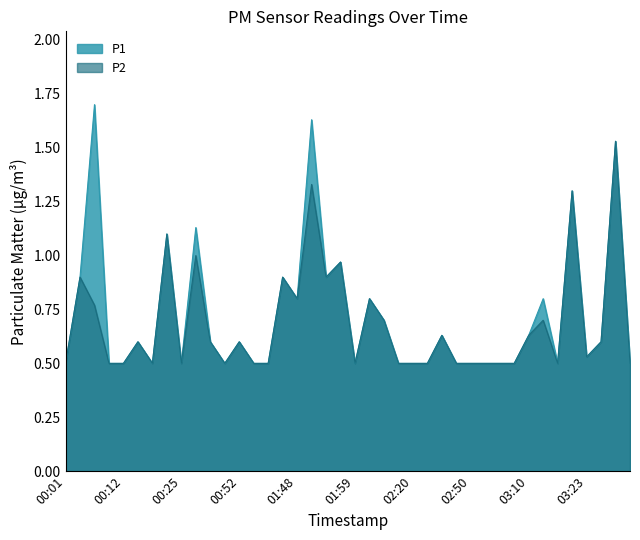

True or false: P2 and P1 cross at least once.

False